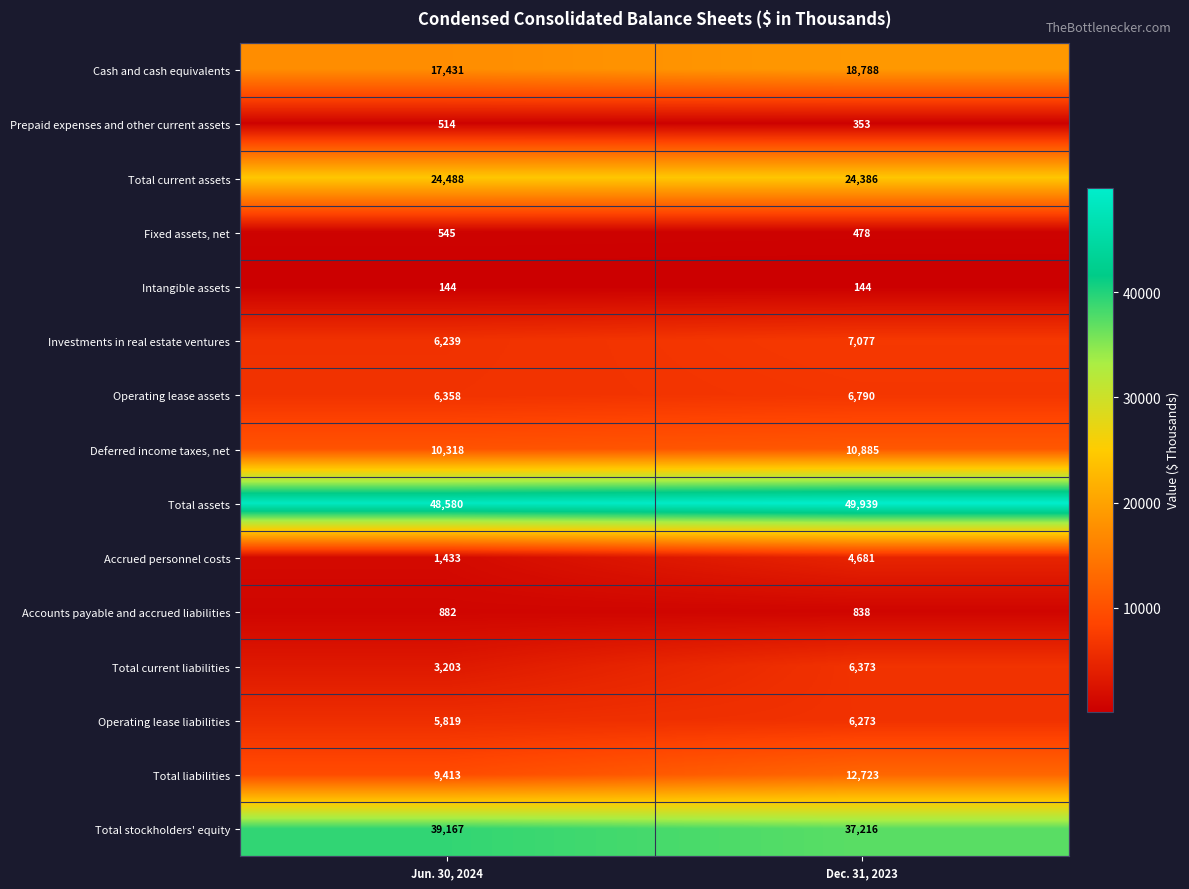

Which series has the largest total across all categories?

Total assets